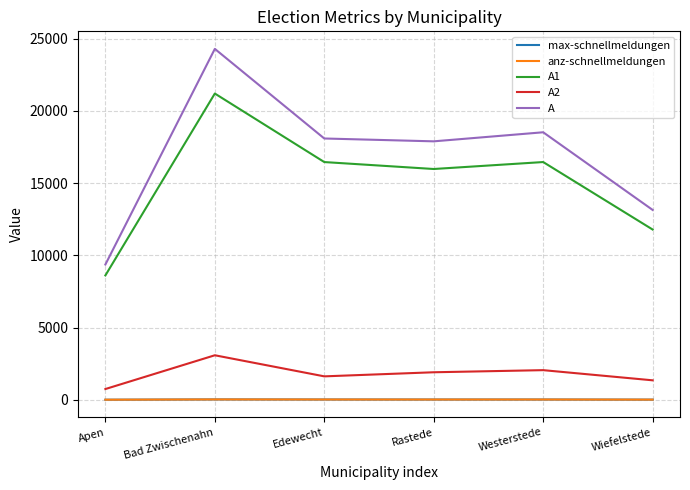

Which series has the largest total across all categories?

A